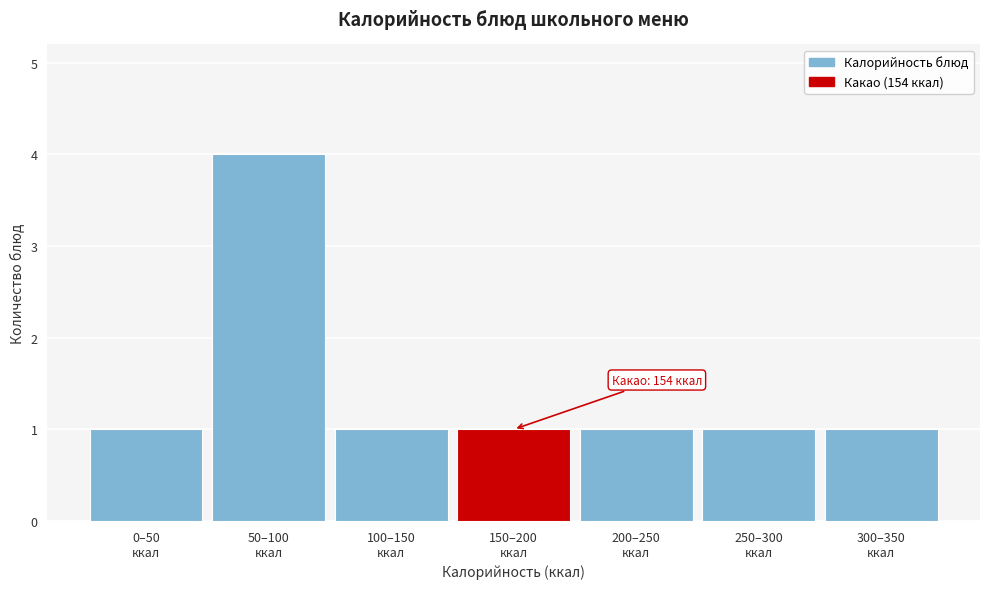

Reading left to right, what are all the values shown in this chart?

1	4	1	1	1	1	1